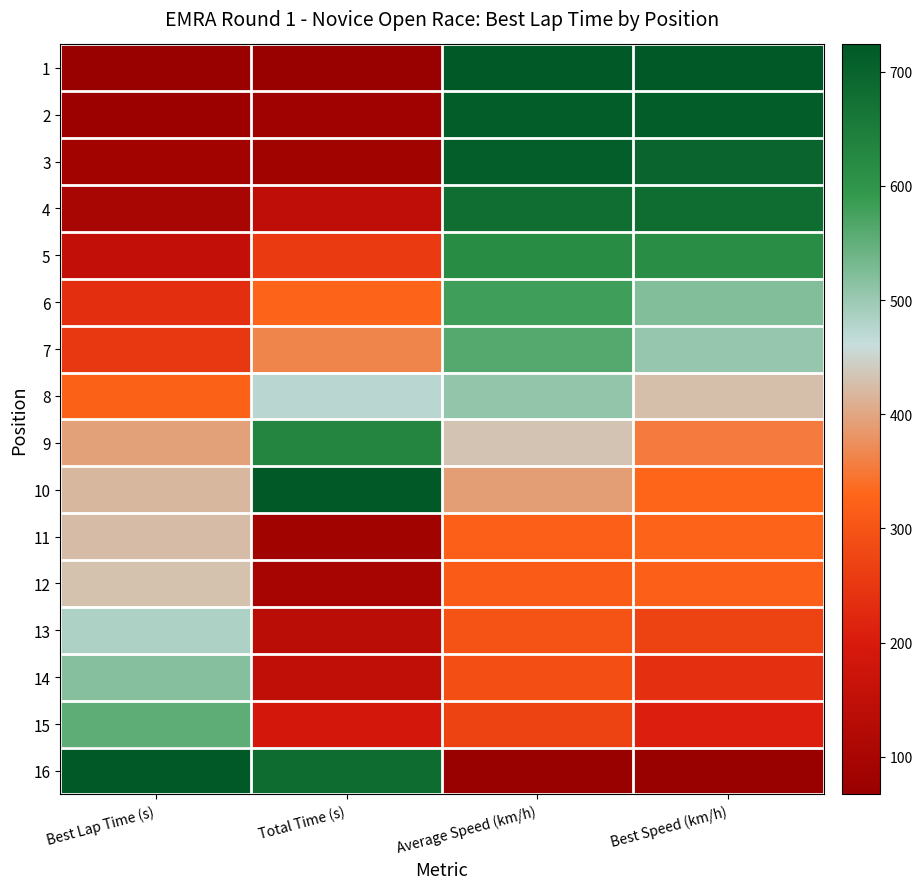

Which category has the highest value across all series?

Average Speed (km/h)